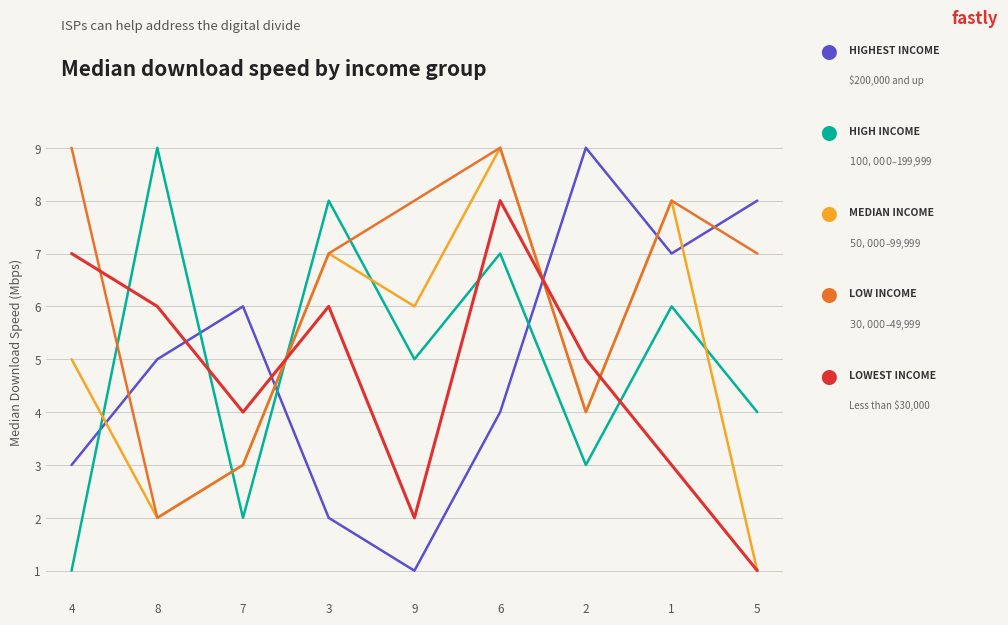

What is the greatest value displayed?

9